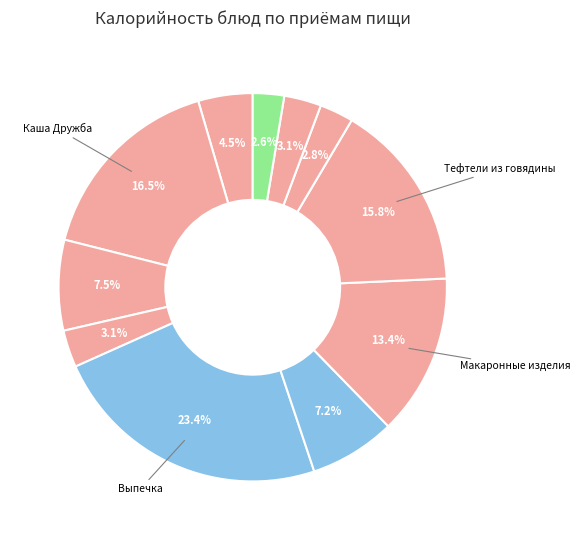

Count the number of slices in the pie.

11